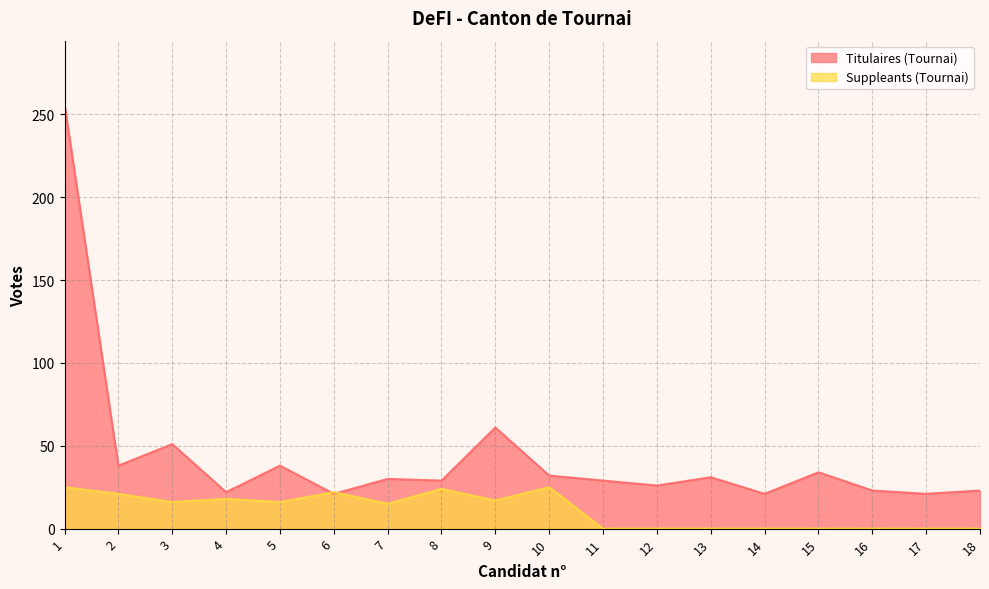

List the series in order of their overall mean, lowest first.

Suppleants (Tournai), Titulaires (Tournai)